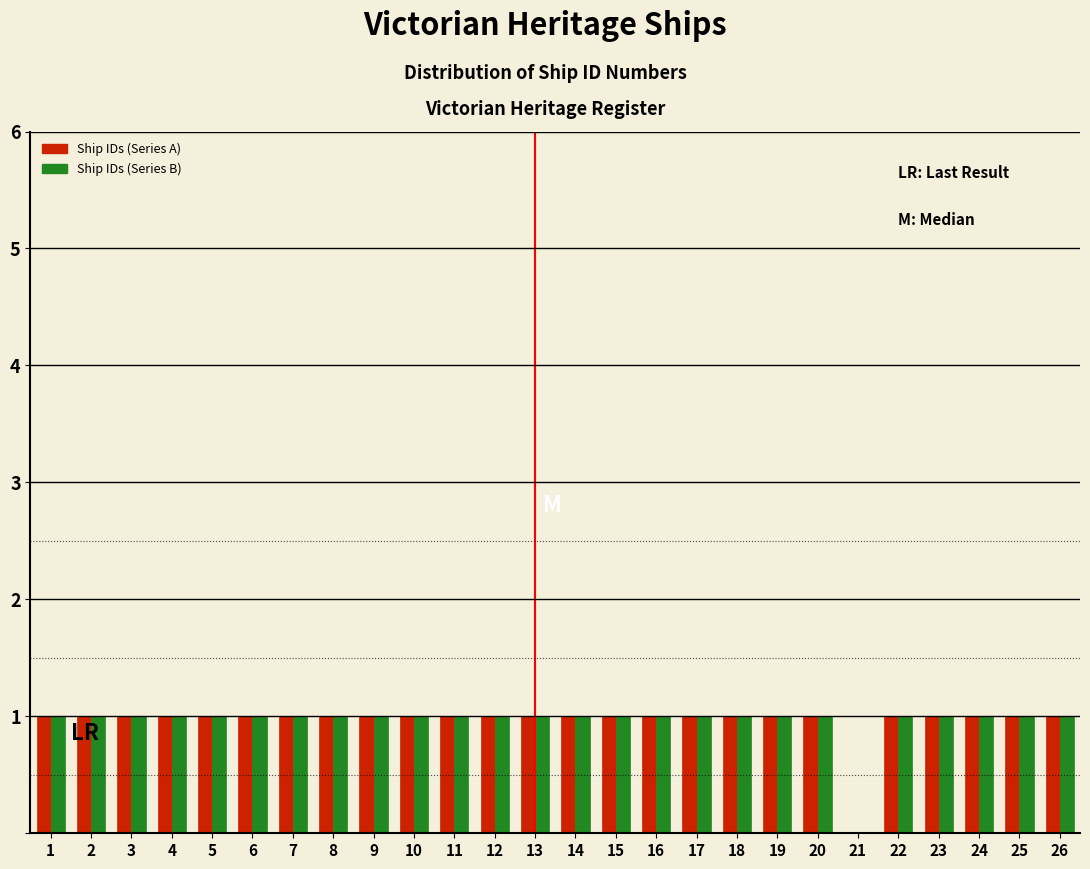

What is the height of the Ship IDs (Series A) bar covering 12.5 to 13.5 on the x-axis? The values are not printed on the chart, so give them approximately, as read against the axis.

1